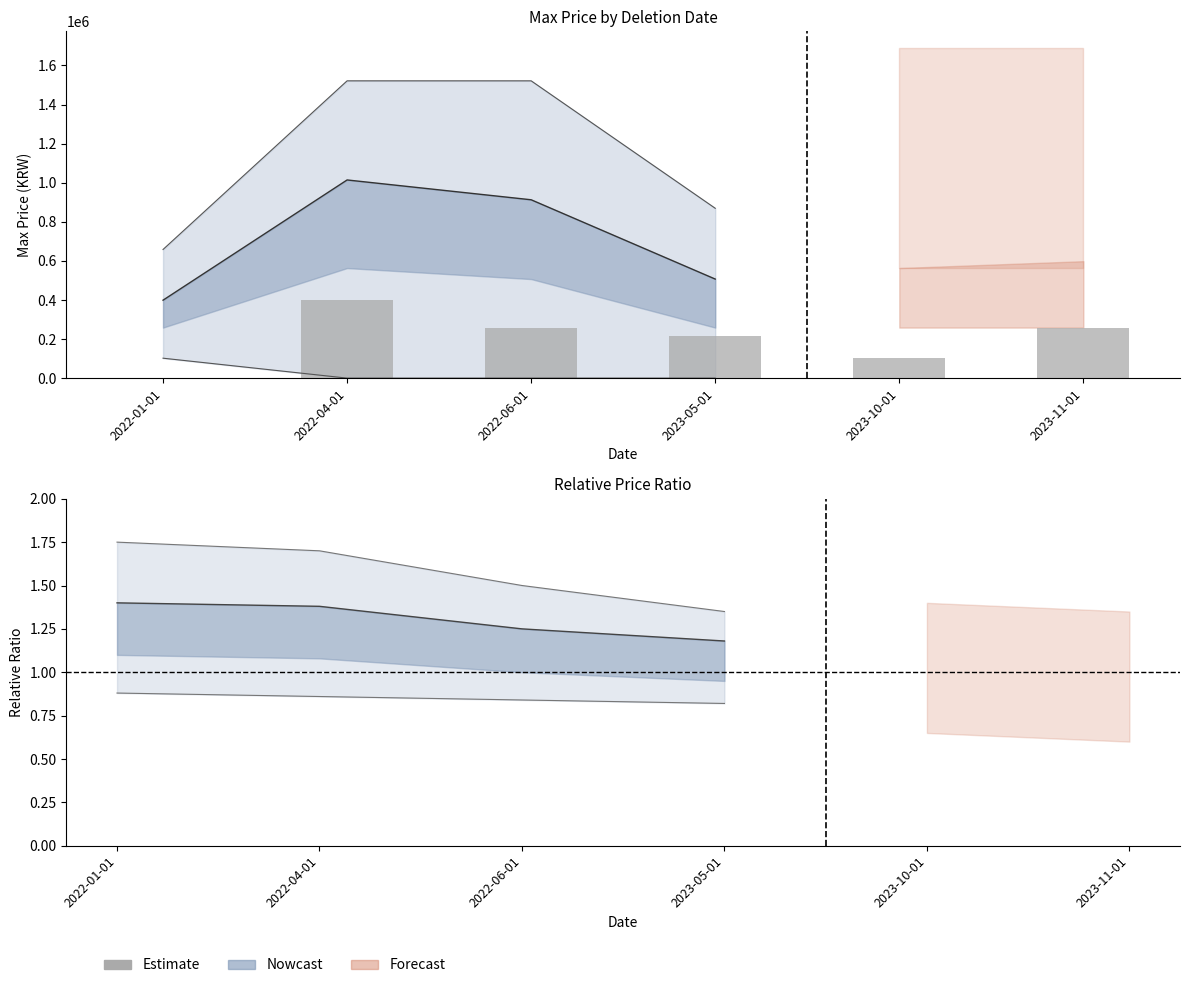

What is the label of the 4th bar from the right?

2022-06-01